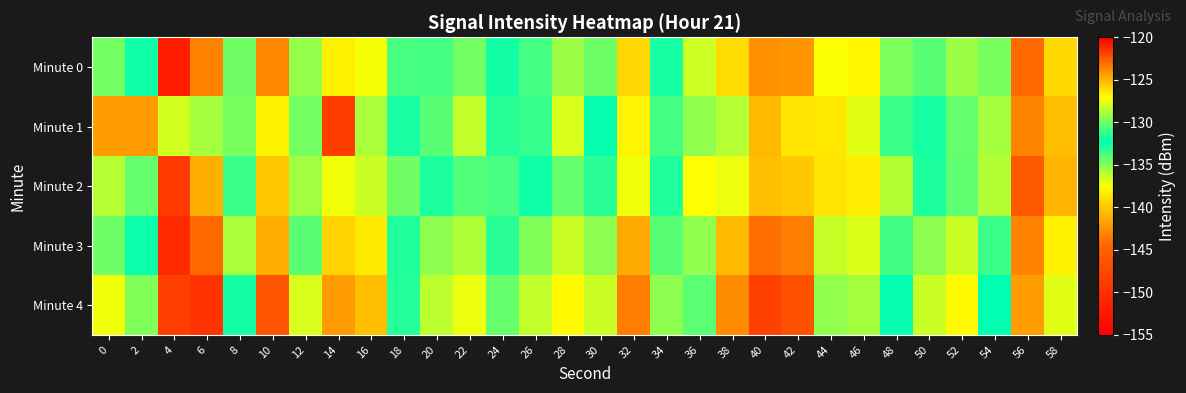

What is the spread (max minus min) of values at 34?

3.6